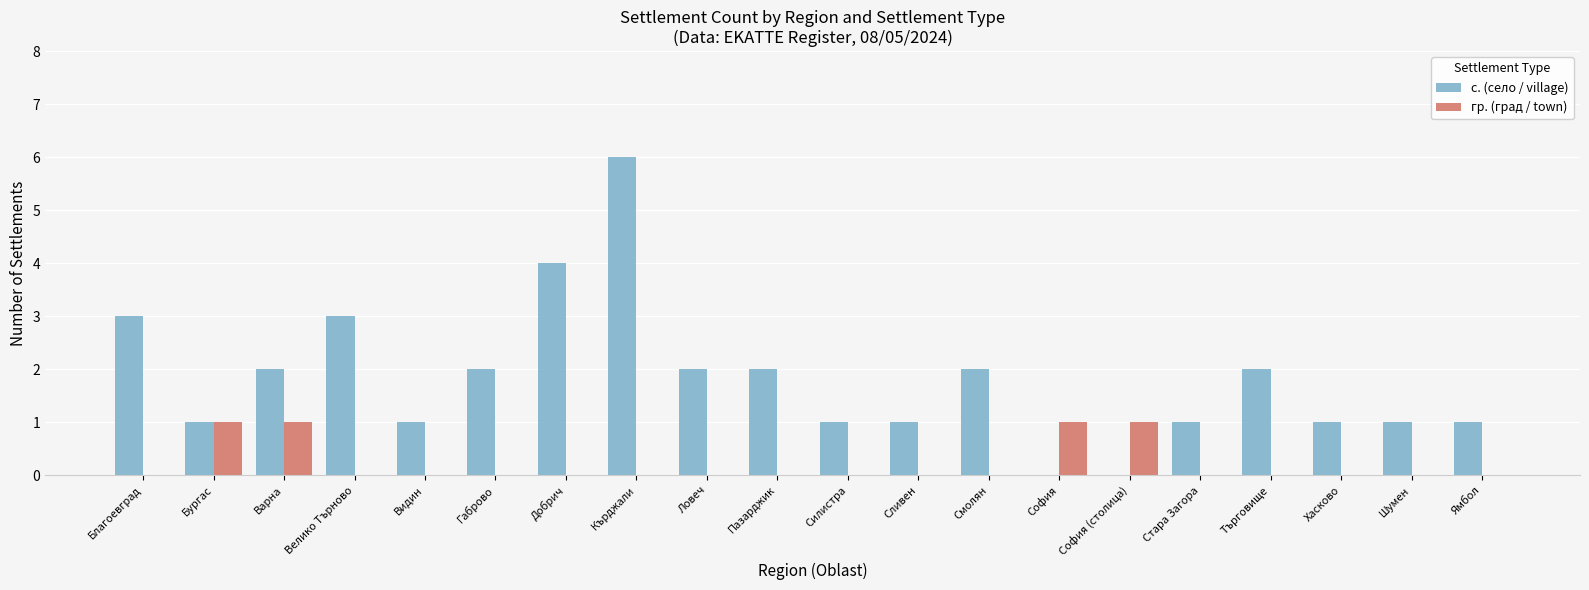

At which category is the sum across all series the highest?

Кърджали